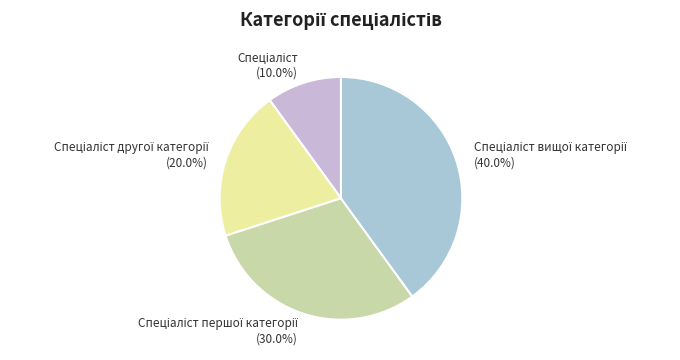

Is there any slice that represents more than half of the pie?

No